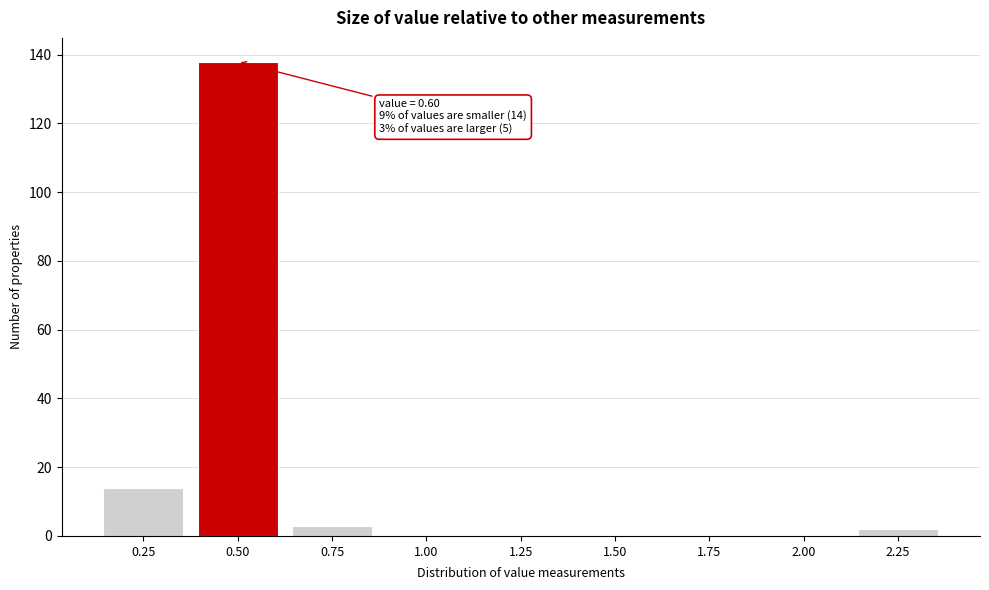

Reading left to right, list all the values displayed in this chart.

0.25=14	0.50=138	0.75=3	1.00=0	1.25=0	1.50=0	1.75=0	2.00=0	2.25=2